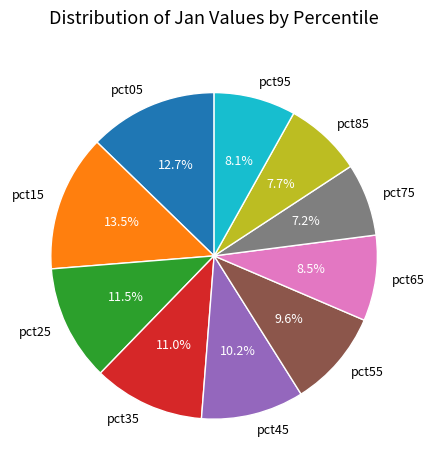

What percentage is the pct55 slice, to the nearest percent?

10%